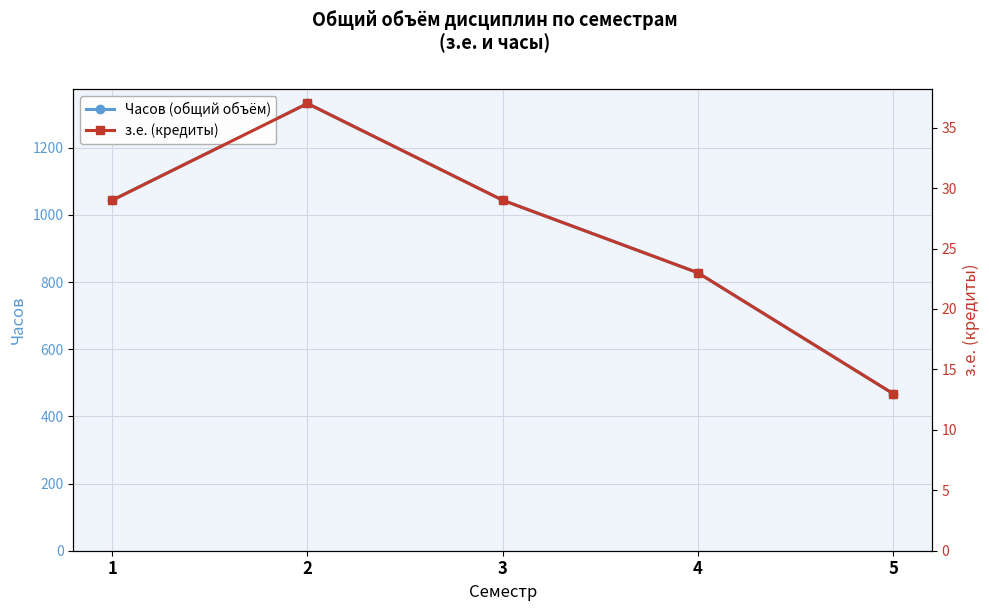

Which has a higher value, 3 or 2?

2